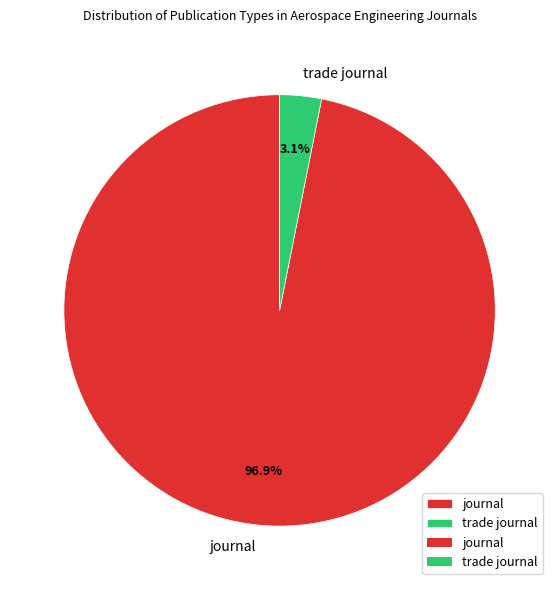

Which has a higher value, trade journal or journal?

journal